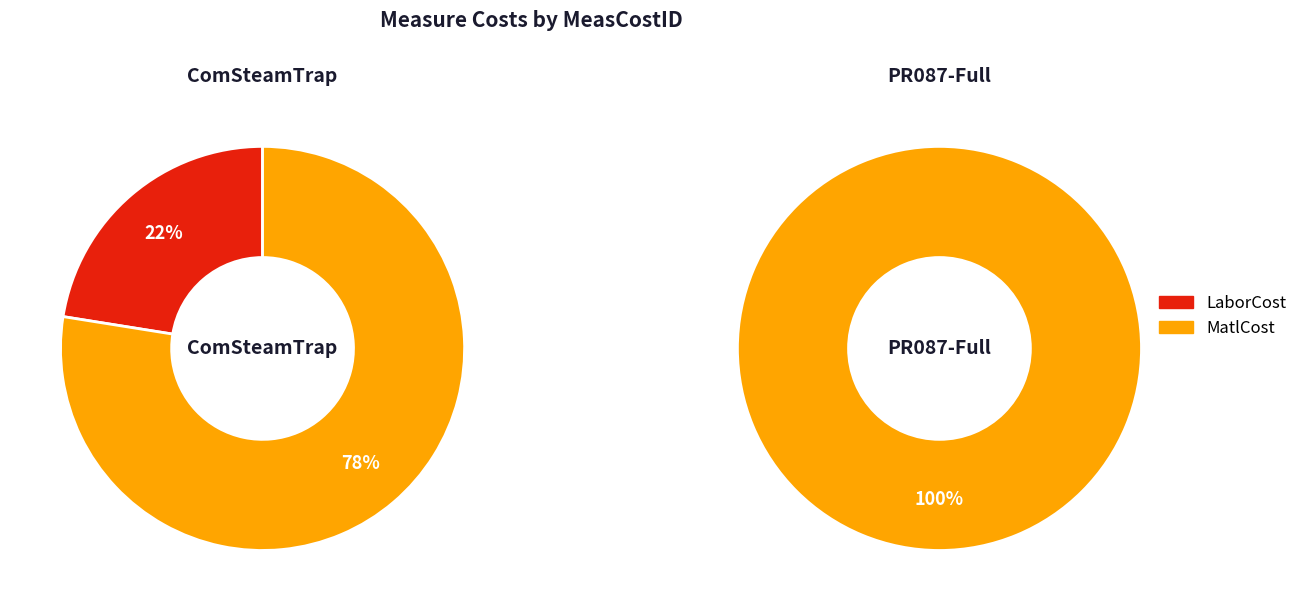

Count the number of slices in the pie.

2